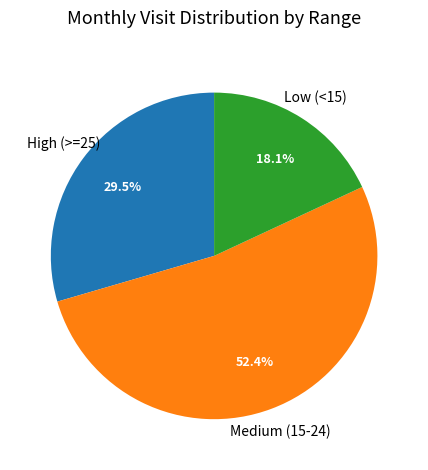

To the nearest percent, what is the average slice percentage?

33%